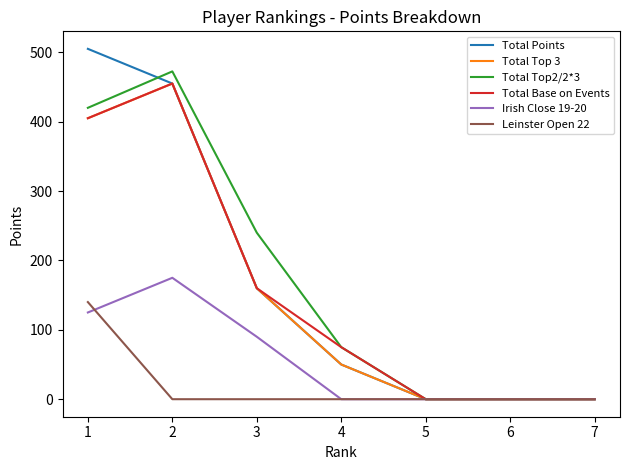

What is the difference between the second highest and minimum values in the Total Top 3 series?

405.0